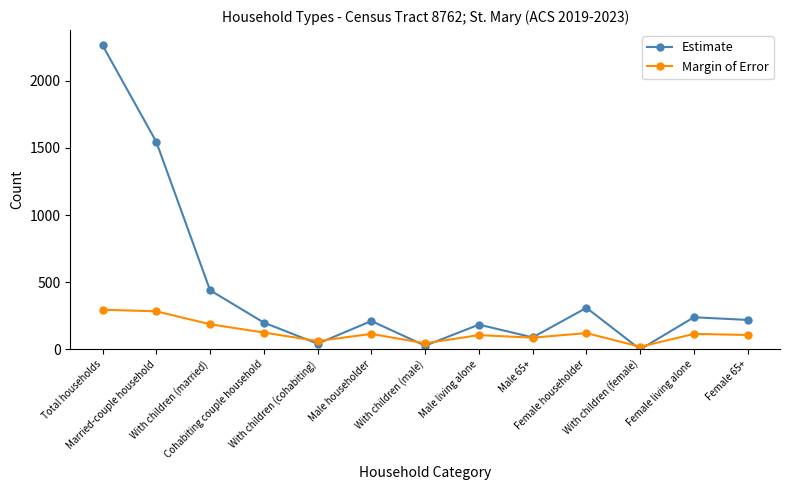

In Estimate, how many points are higher than both neighbors (excluding endpoints)?

4